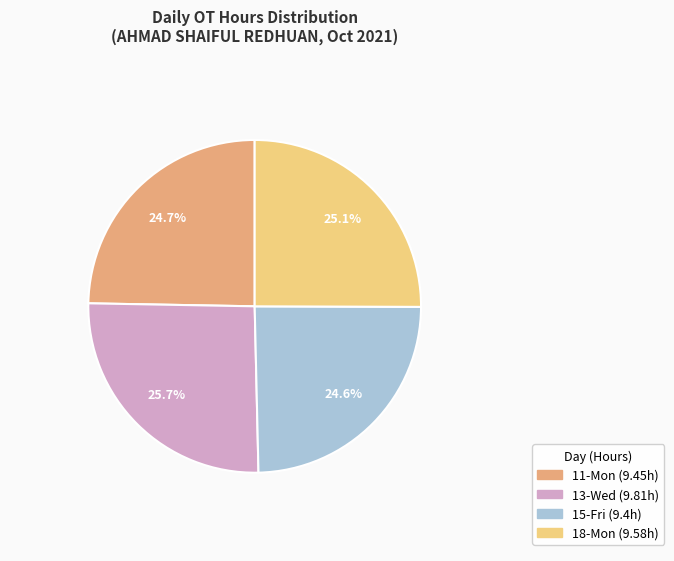

What portion of the pie excludes 13-Wed?

74.3%